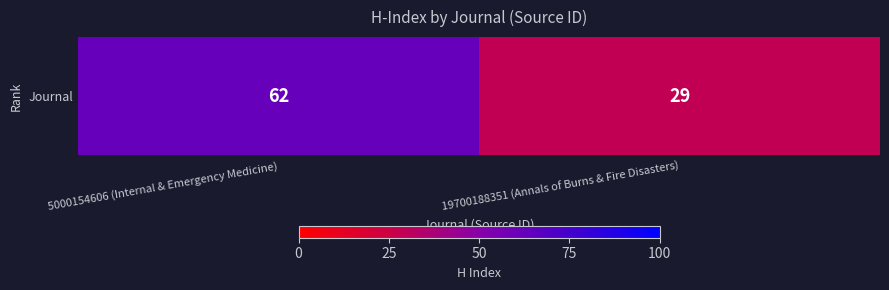

Reading left to right, extract all data points from this chart.

5000154606 (Internal & Emergency Medicine)=62	19700188351 (Annals of Burns & Fire Disasters)=29